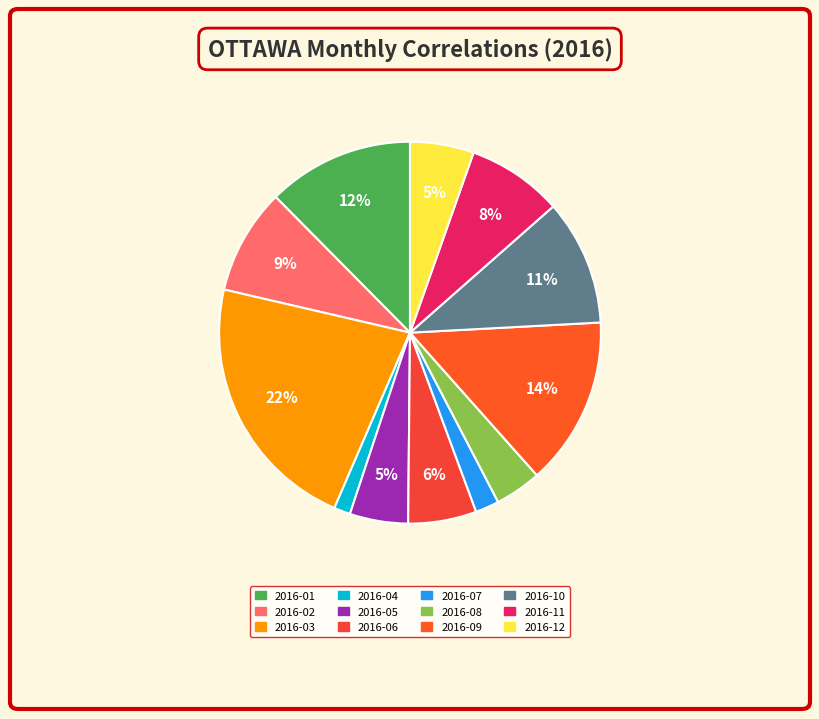

What is the largest slice in the pie chart?

2016-03